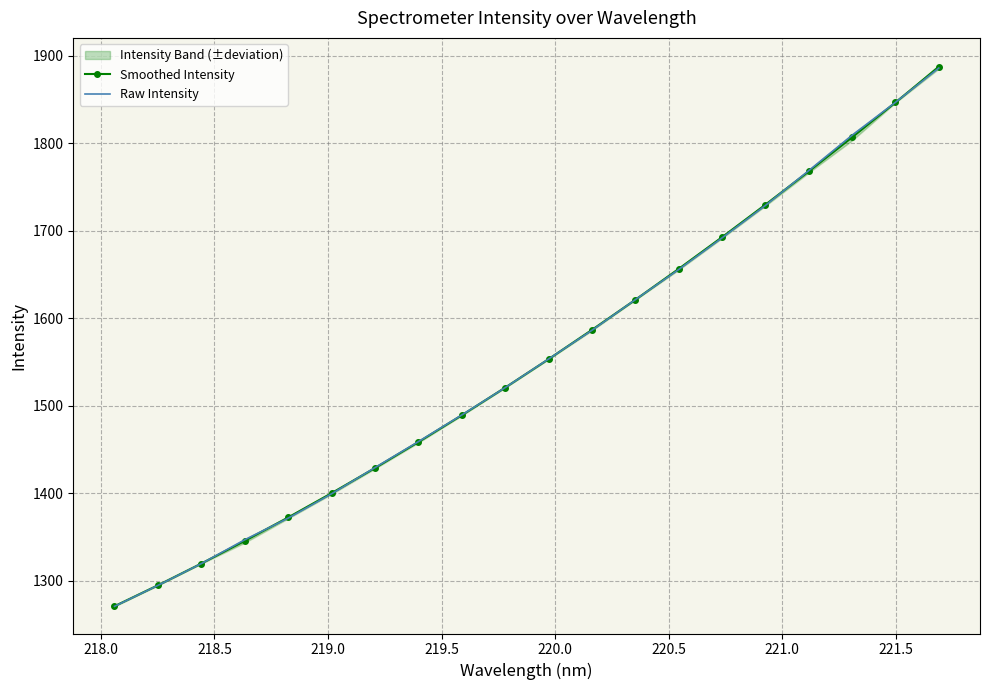

Is it true that Raw Intensity equals 2556.4 at 11?

False